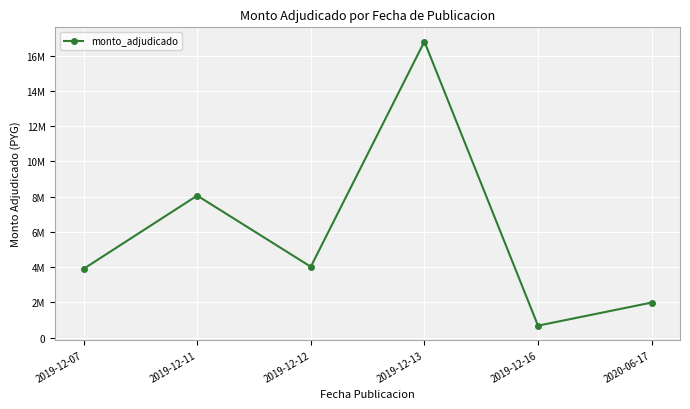

What is the label of the 2nd point from the left?

2019-12-11